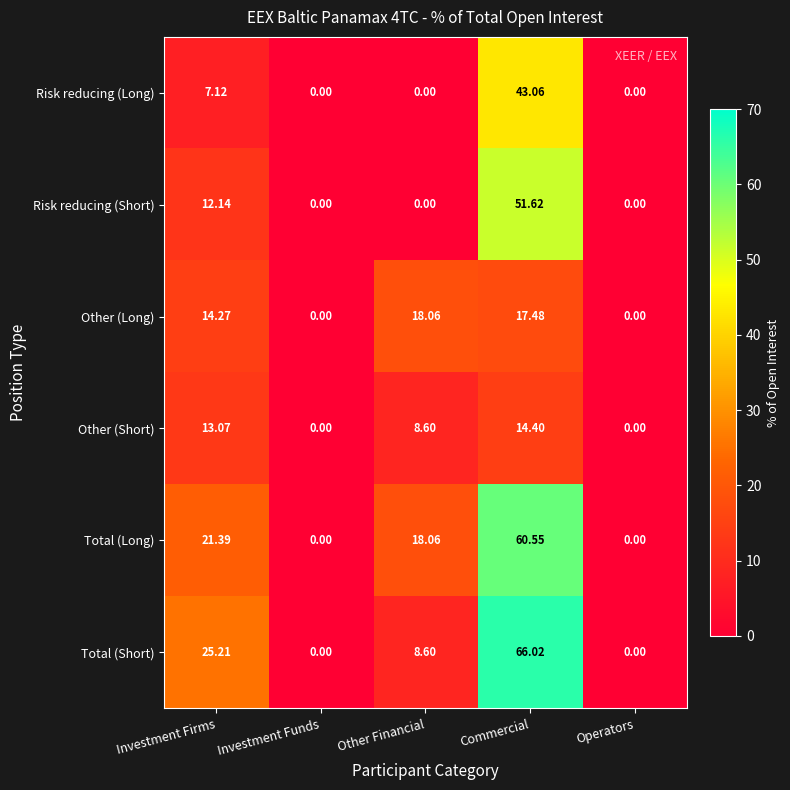

What is the total value across all series at Other Financial?

53.3